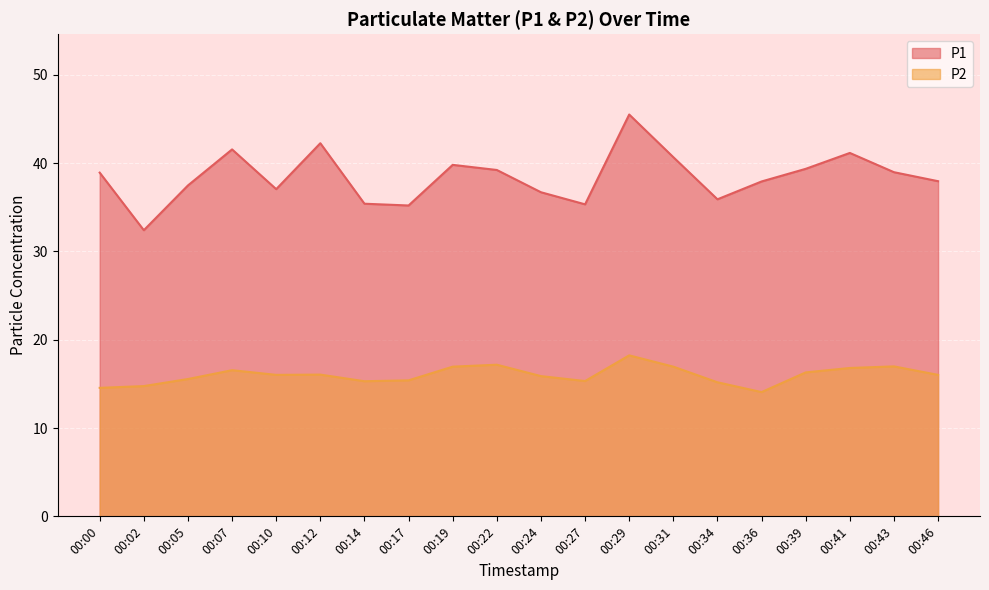

What are all the series names shown in the legend?

P1, P2